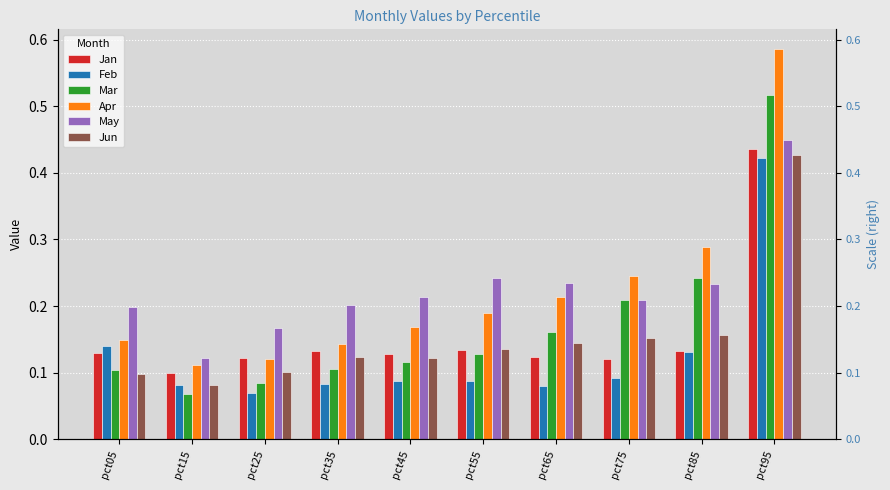

Does the chart contain any negative values?

No